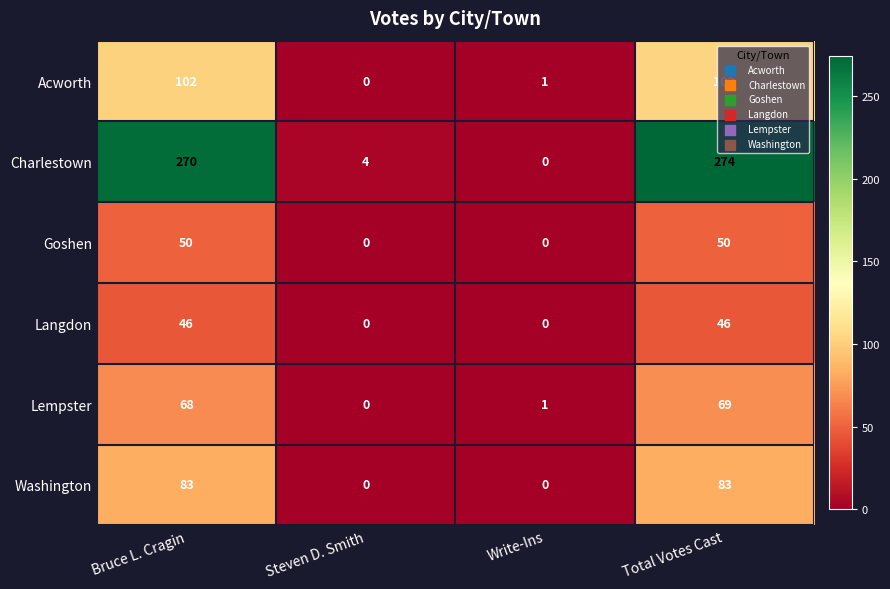

What is the sum of all Acworth values?

206